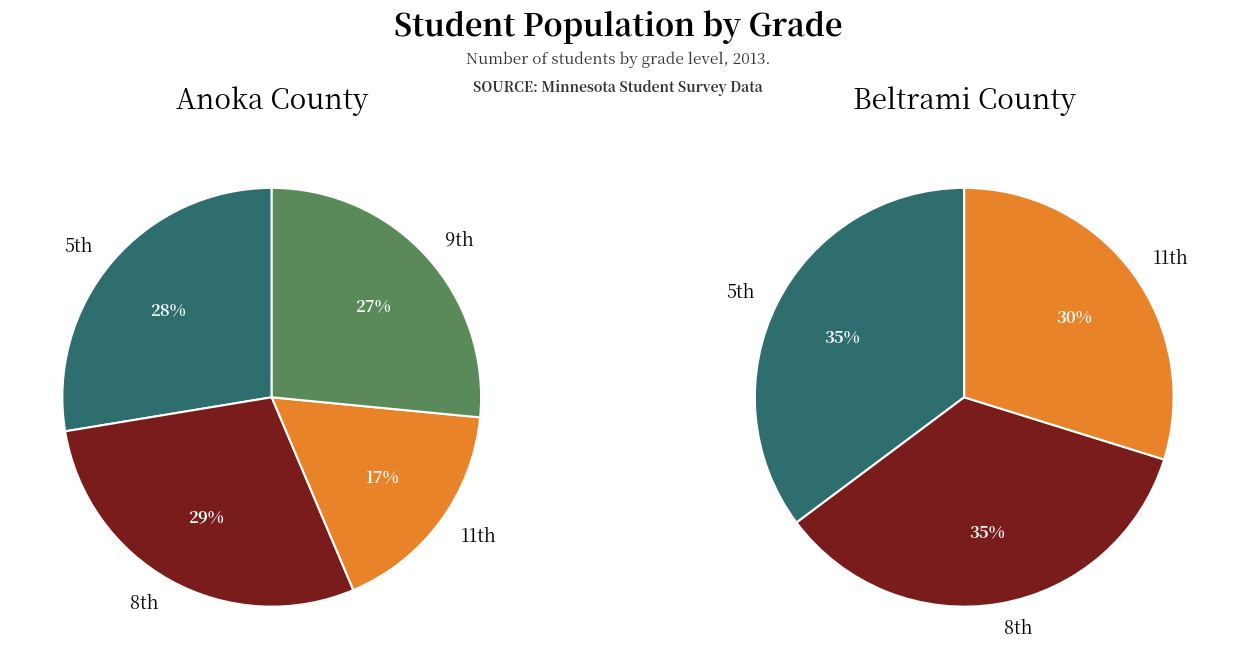

How many slices are in this pie chart?

7